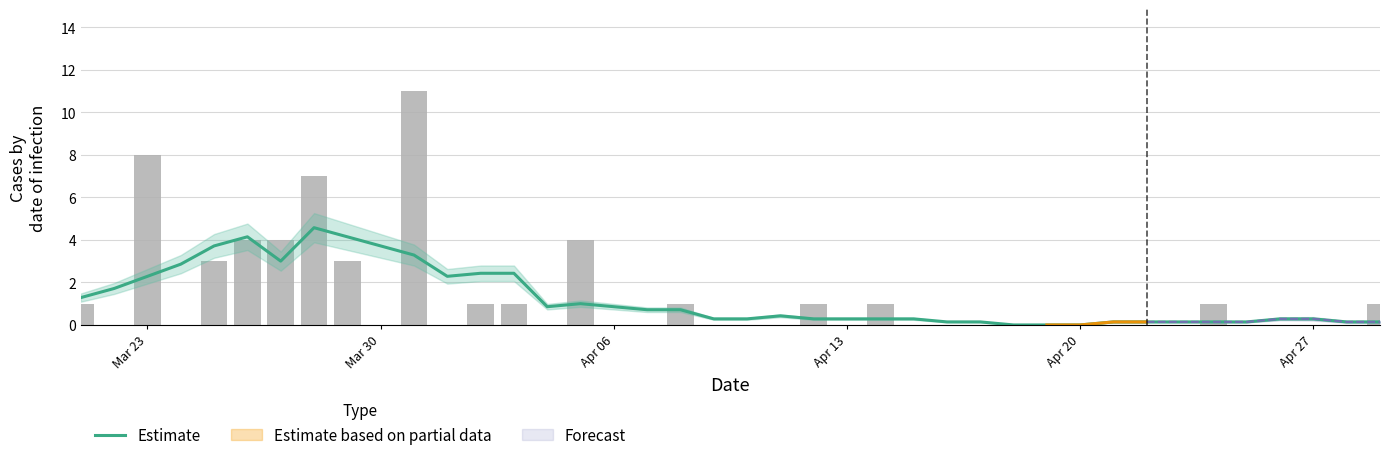

True or false: Actual has a value of 0.0 at Apr 20.

True